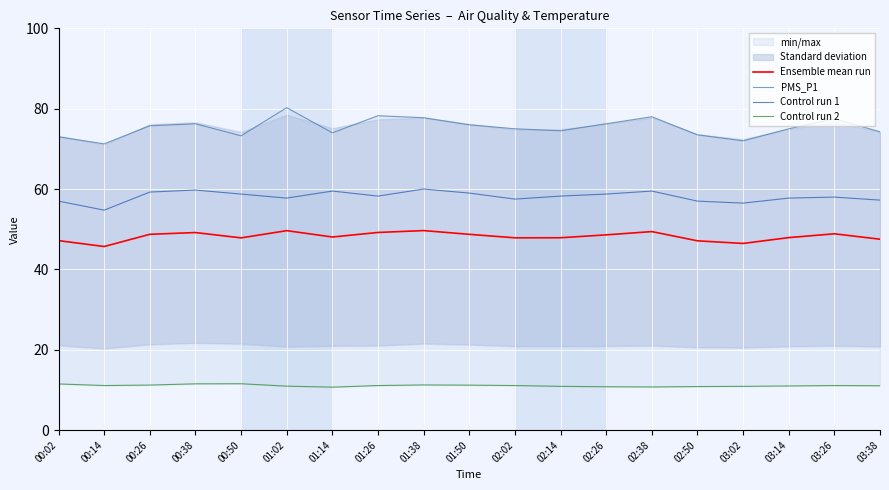

At 02:50, list the series in order from largest to smallest.

PMS_P1, Control run 1, Ensemble mean run, Control run 2